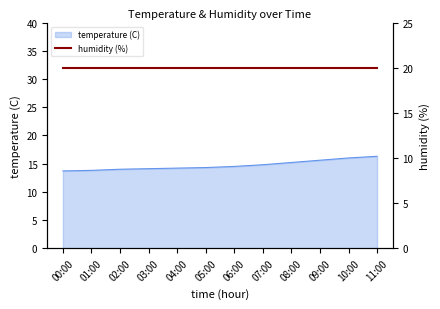

Does the chart display data point markers on the line(s)?

No